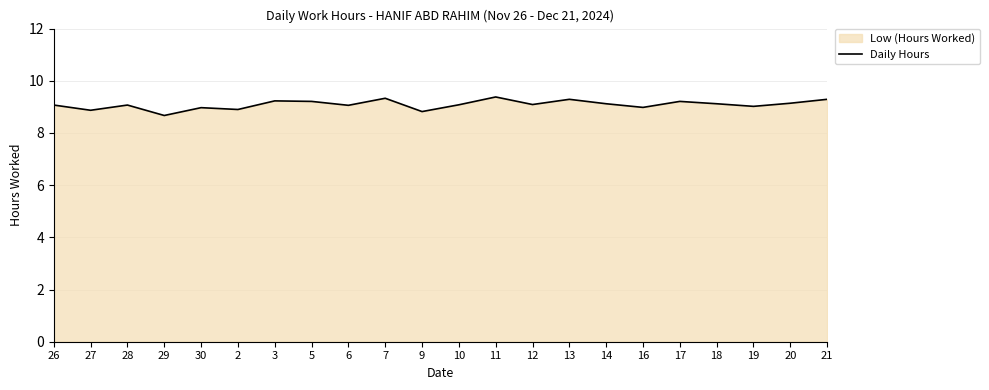

What is the difference between the second highest and minimum values?

0.7